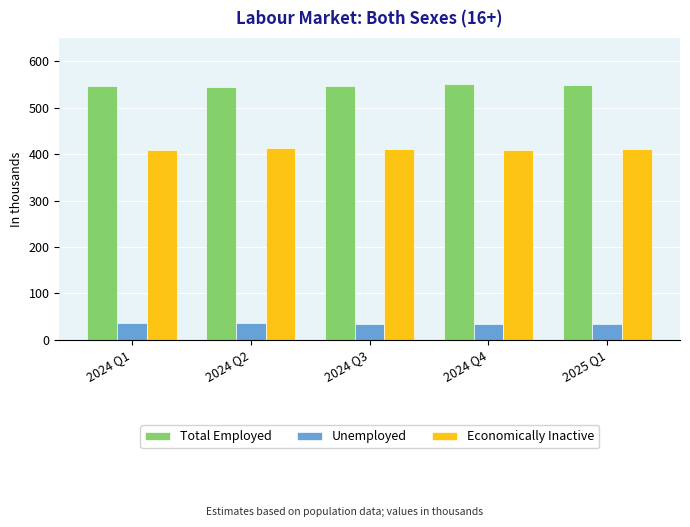

What is the greatest value displayed?

550.4